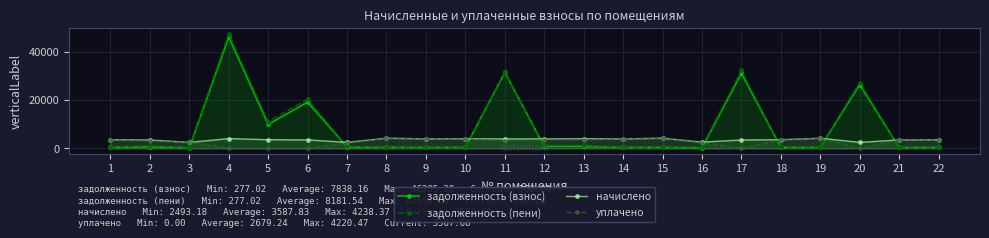

Which label corresponds to the largest value in the chart?

4